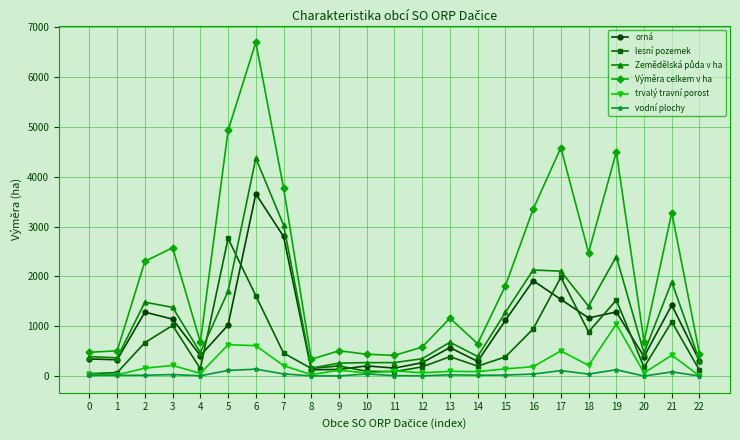

What is the difference between the maximum and second lowest values in the lesní pozemek series?

2689.8